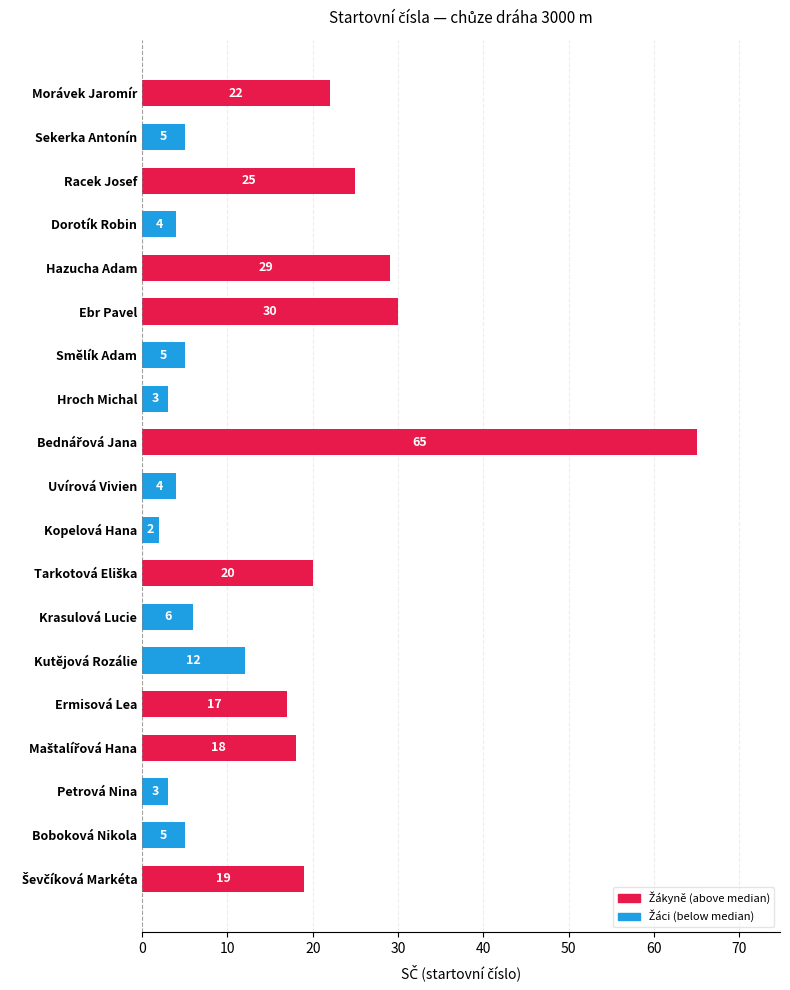

What is the label of the 11th bar from the top?

Kopelová Hana